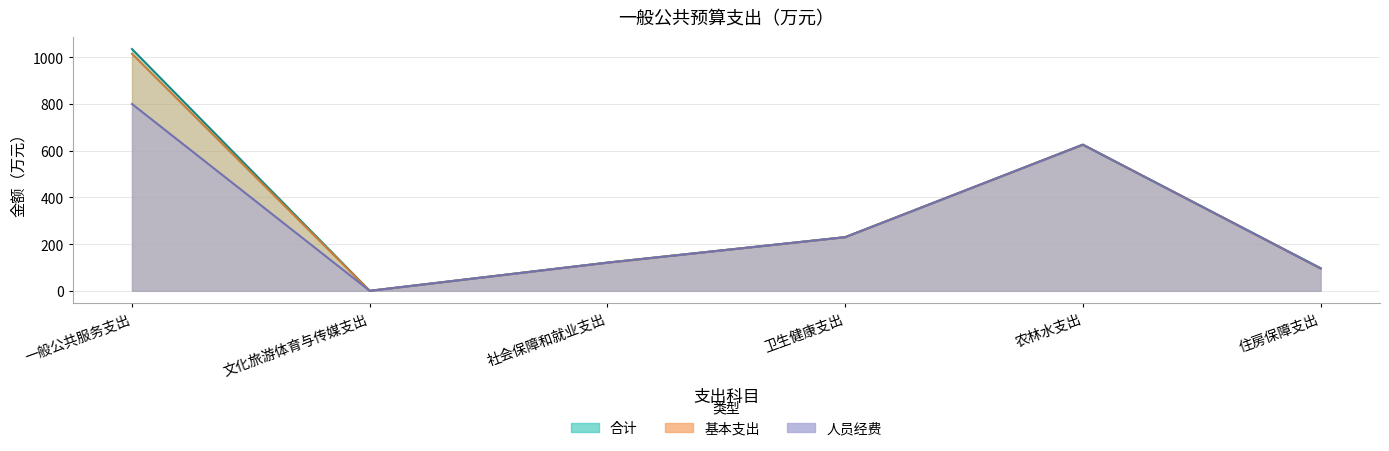

True or false: 人员经费 and 合计 cross at least once.

False